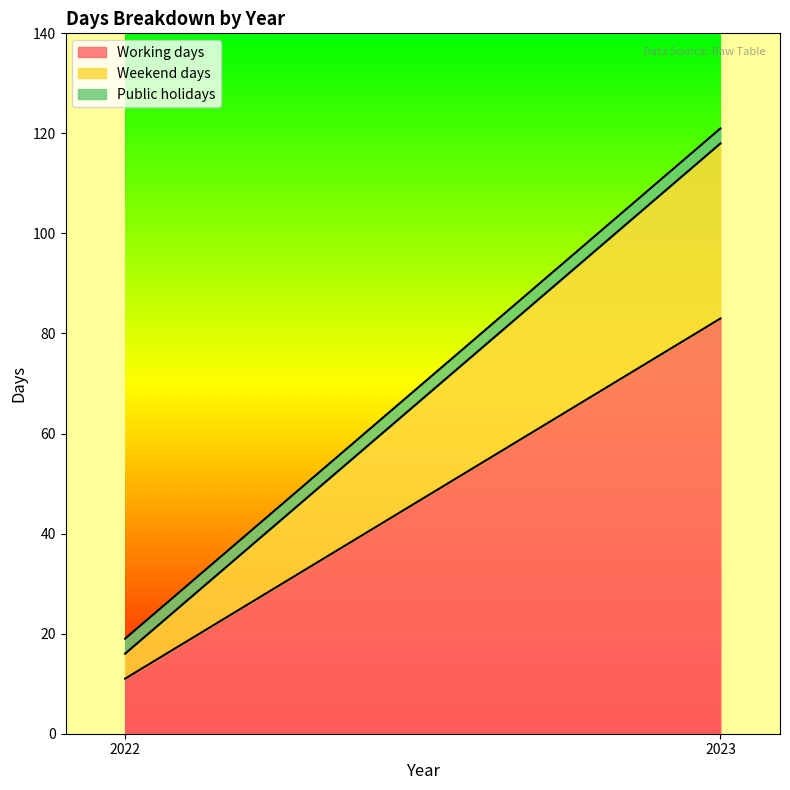

How many lines are shown in the chart?

3